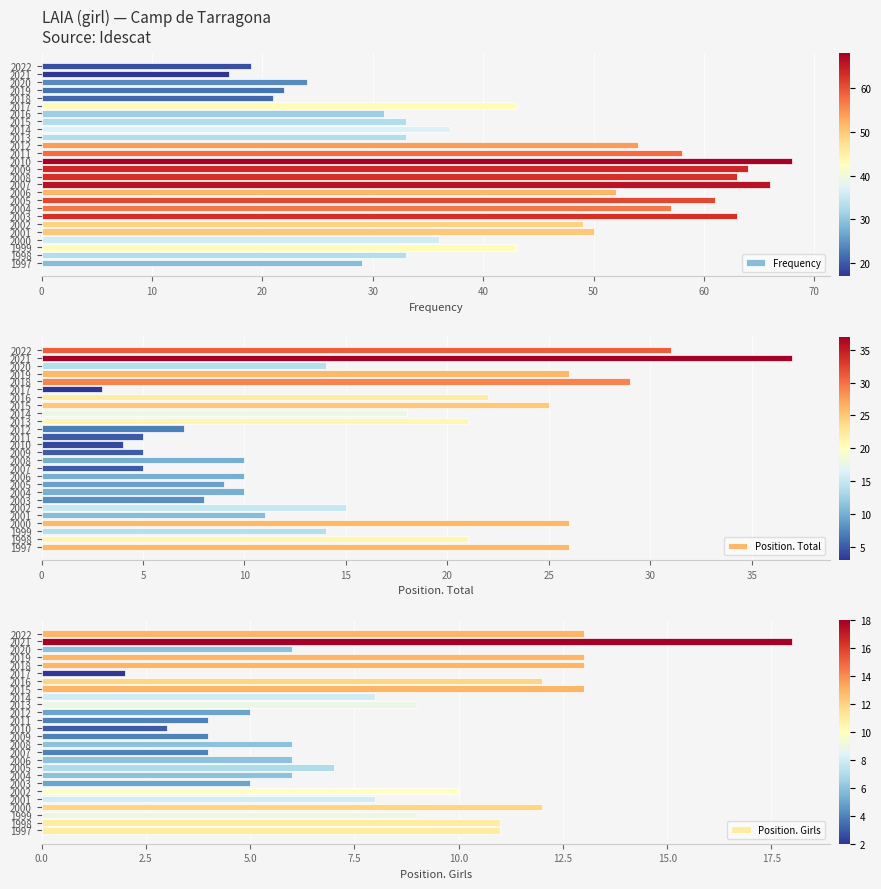

Is it true that Frequency equals 4 at 2022?

False